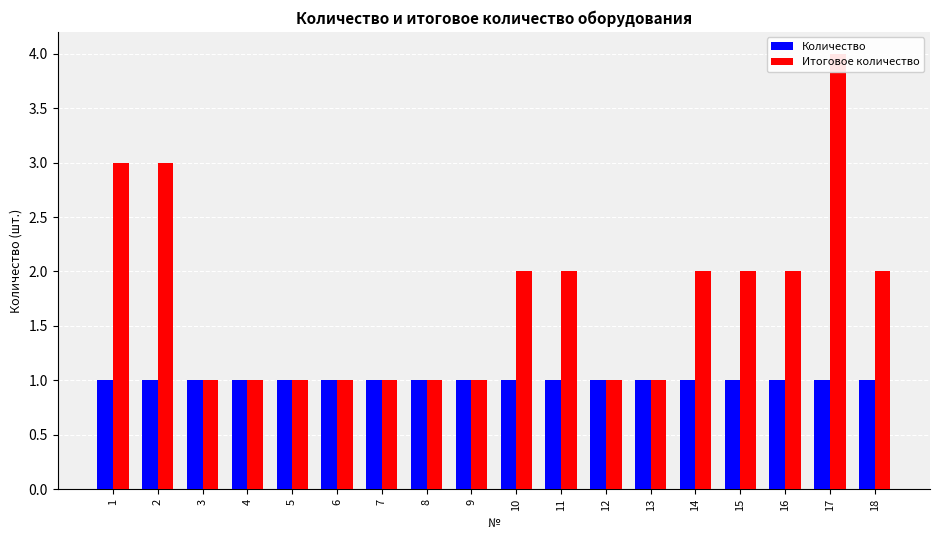

Does the chart contain stacked bars?

No